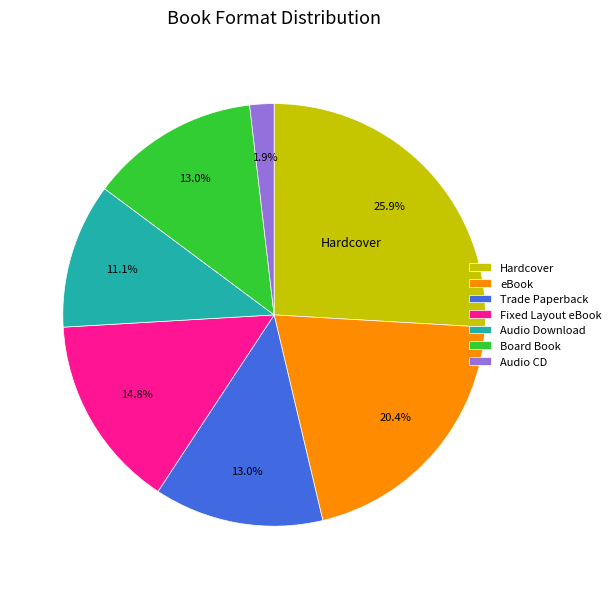

Do Trade Paperback and Audio Download together represent more than half of the pie?

No